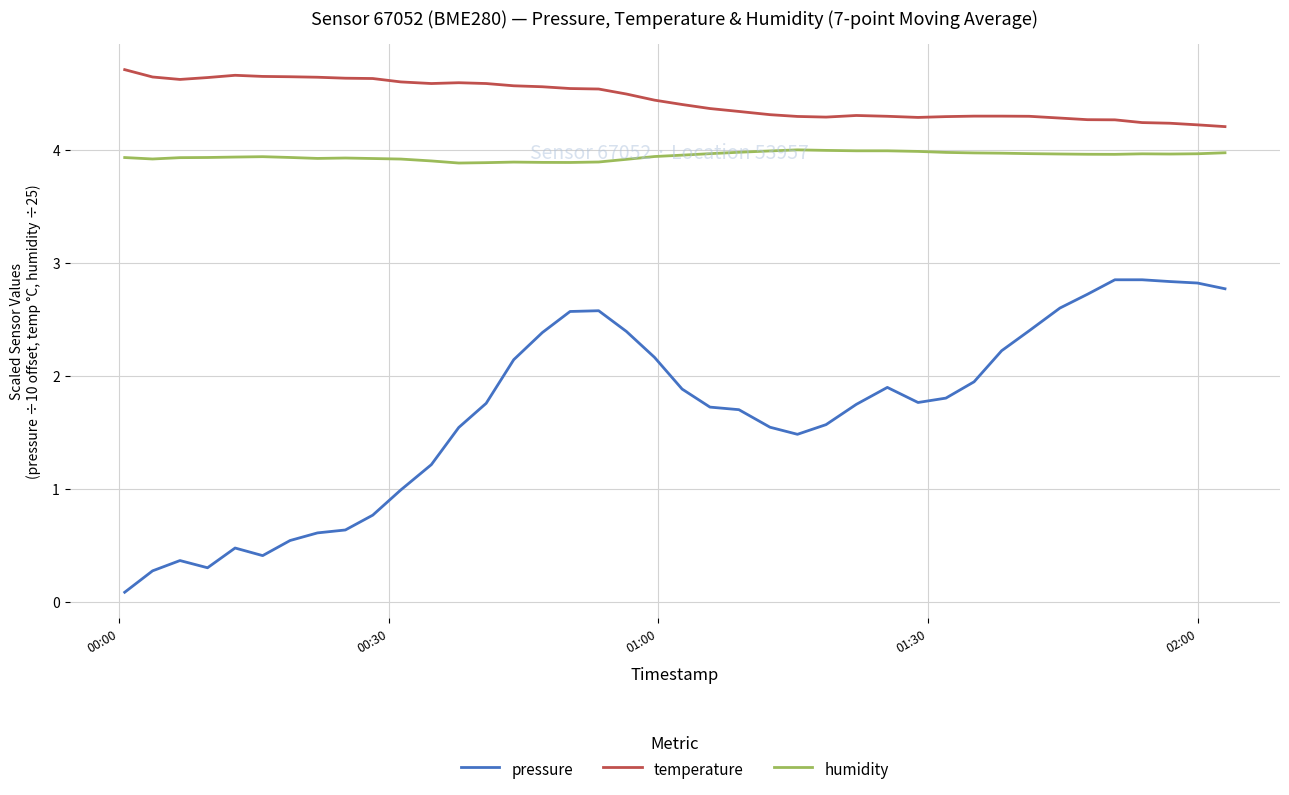

Rank the series by their maximum value, from lowest to highest.

pressure, humidity, temperature